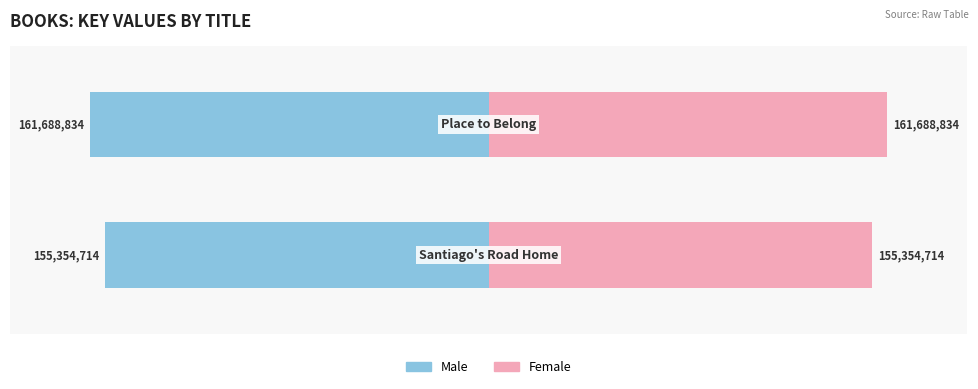

Does the chart contain stacked bars?

No